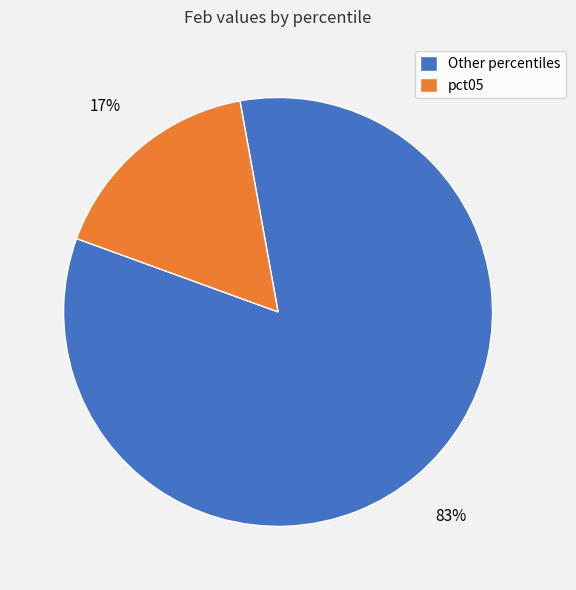

To the nearest percent, what percentage of the pie is pct05?

17%